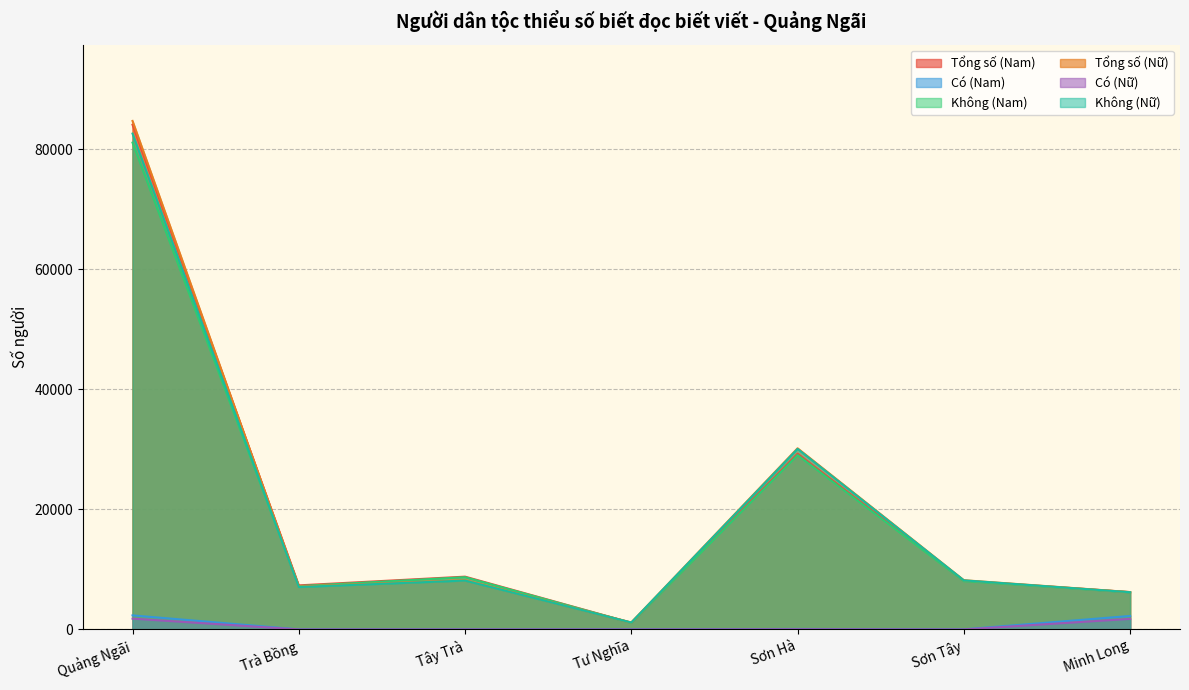

What is the approximate value of Có (Nữ) at Minh Long?

1757.3